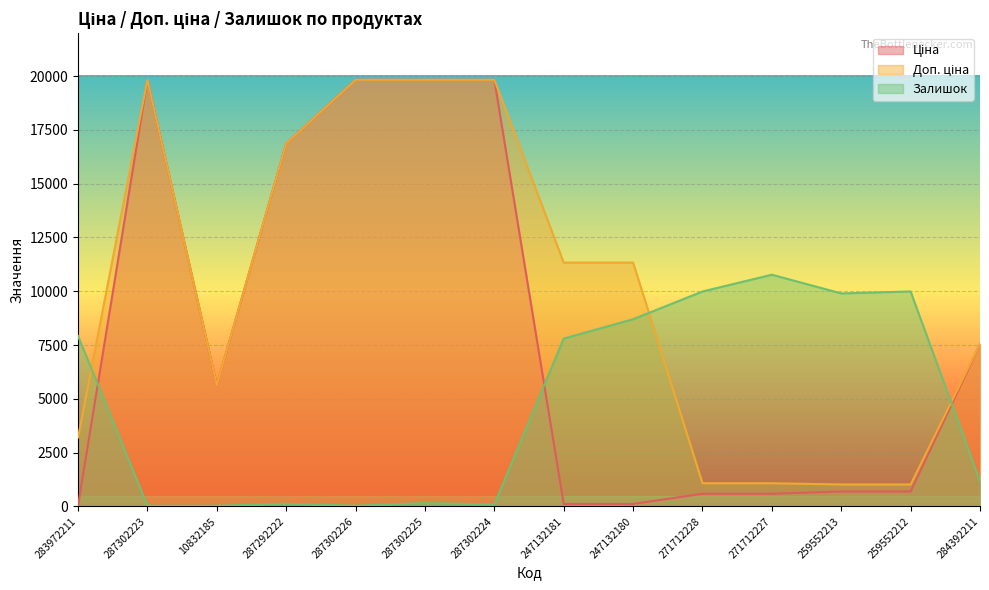

Between 287302226 and 287302225, which is larger?

287302226